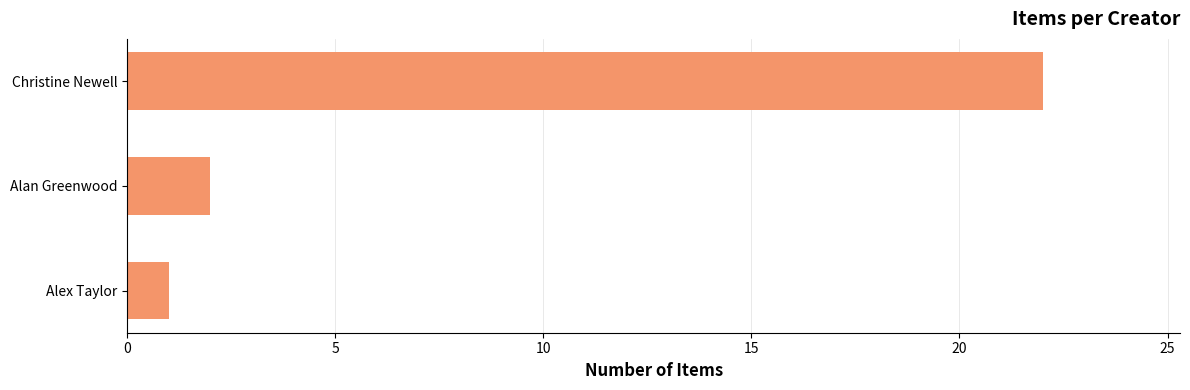

What is the smallest value displayed?

1